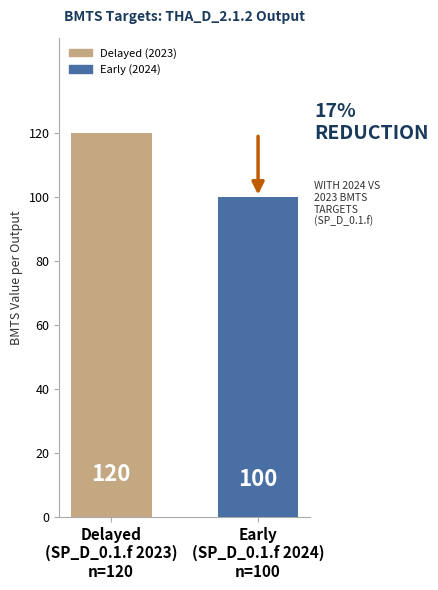

Between Delayed
(SP_D_0.1.f 2023)
n=120 and Early
(SP_D_0.1.f 2024)
n=100, which is larger?

Delayed
(SP_D_0.1.f 2023)
n=120